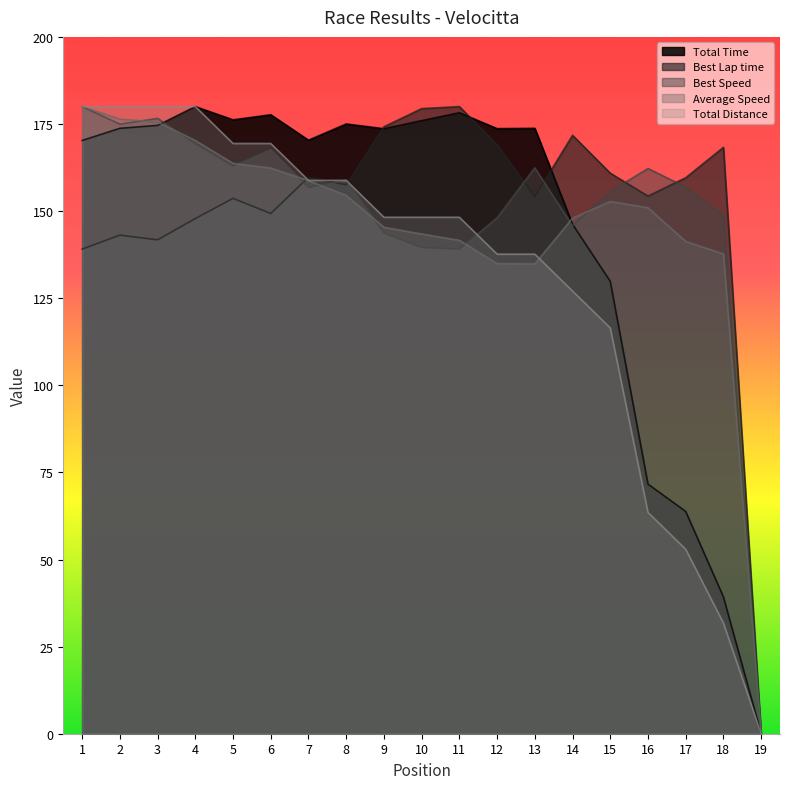

Which series has the widest spread of values?

Total Time